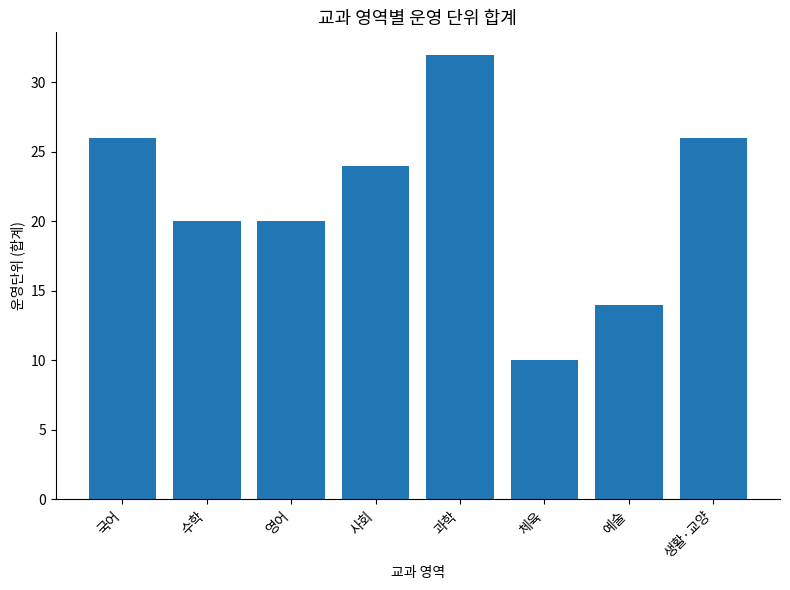

Between 체육 and 예술, which is larger?

예술